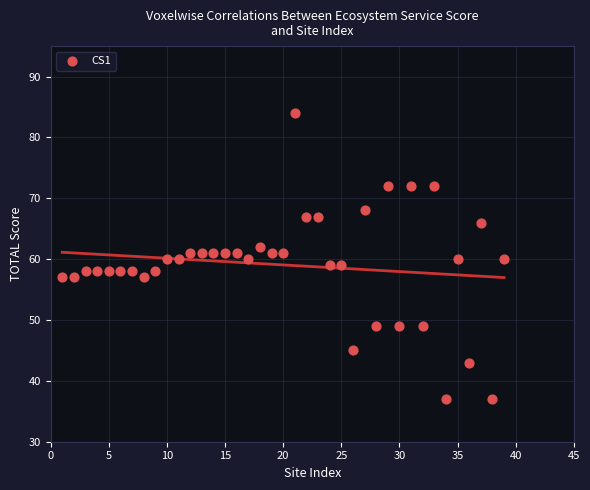

What is the range of X values (max minus min)?

38